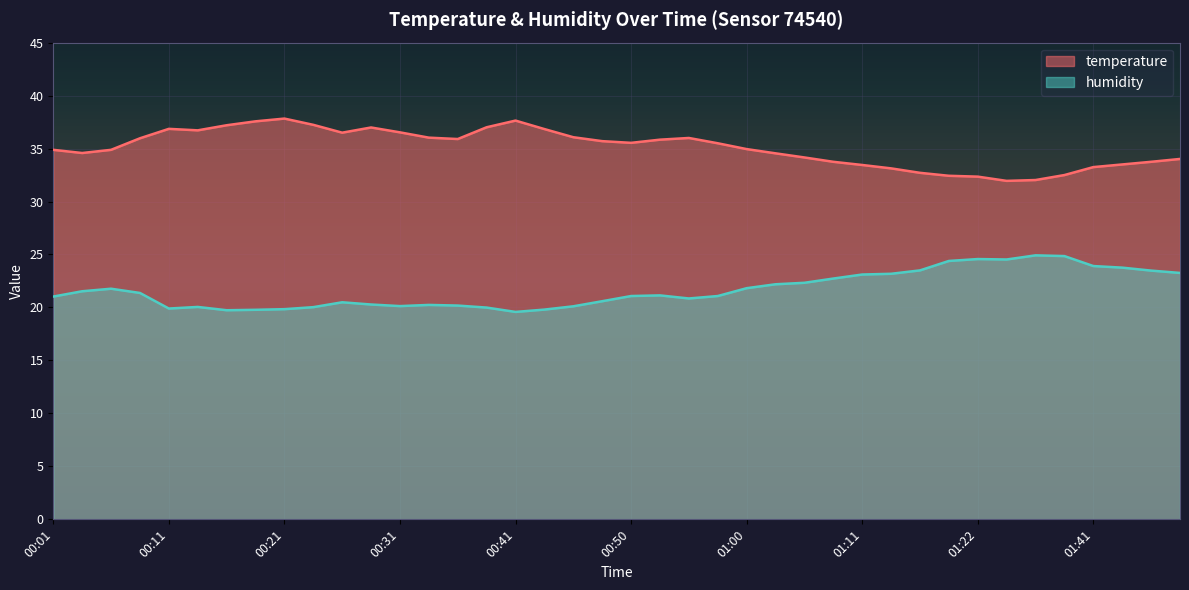

What is the difference between the humidity values at 01:33 and 01:00?

2.7